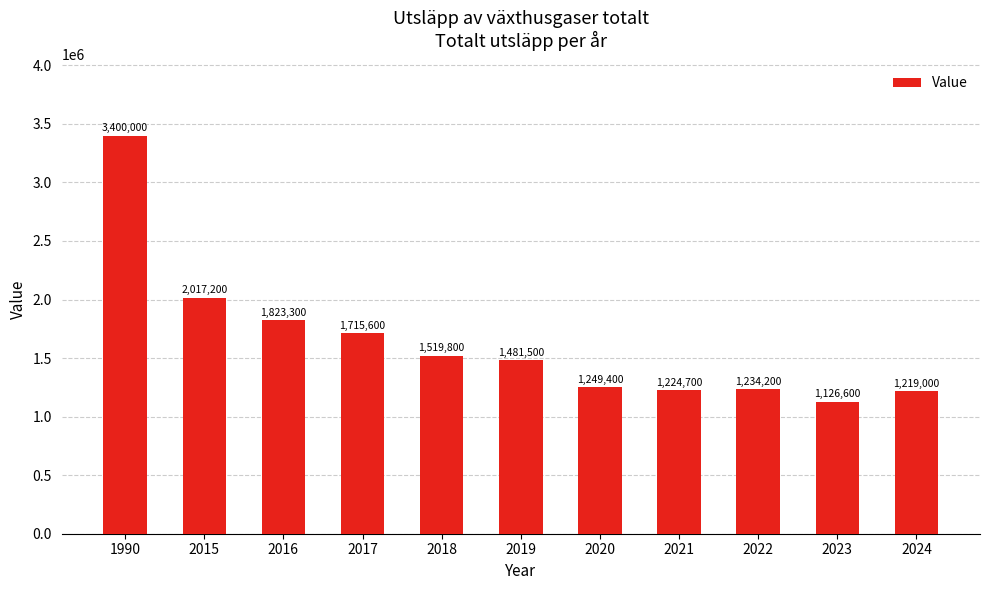

At which label is the value closest to 2263300?

2015